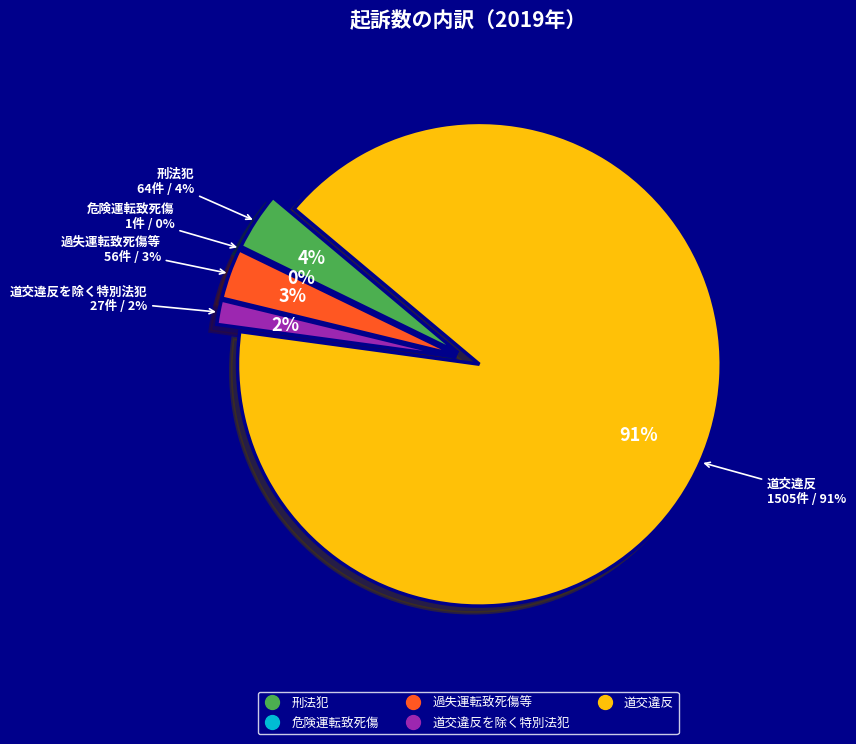

Count the number of slices in the pie.

5